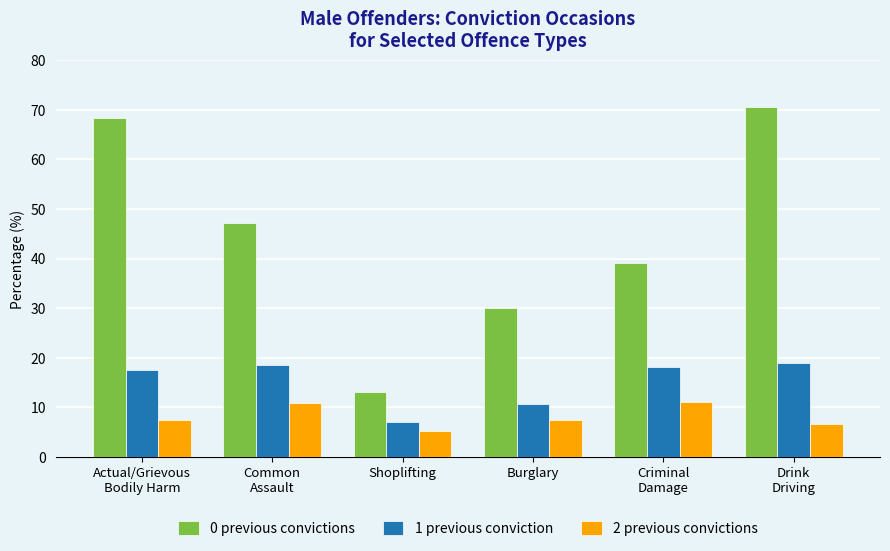

How many data points does each series have?

6